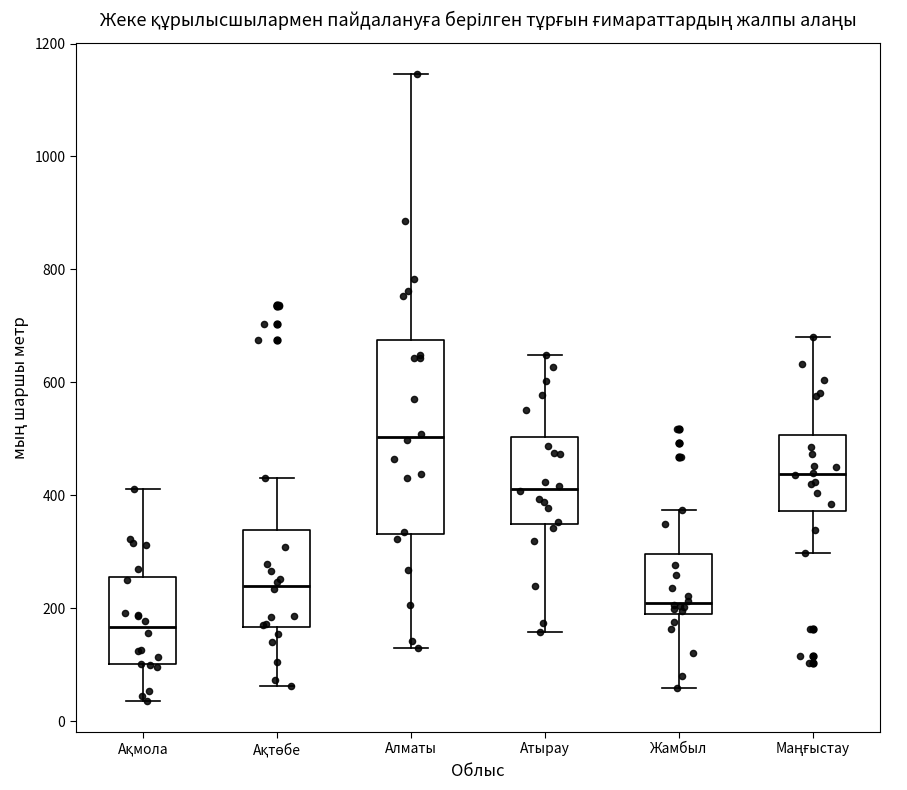

Reading left to right, read every box against the y-axis: the position of its median line, the range the box covers, and the ends of its whiskers. The values are not printed on the chart, so give them approximately, as read against the axis.

Ақмола: median 160, box 100 to 260, whiskers 40 to 420
Ақтөбе: median 240, box 160 to 340, whiskers 60 to 440
Алматы: median 500, box 340 to 680, whiskers 140 to 1140
Атырау: median 420, box 340 to 500, whiskers 160 to 640
Жамбыл: median 200 (just above the box's lower edge), box 200 to 300, whiskers 60 to 380
Маңғыстау: median 440, box 380 to 500, whiskers 300 to 680